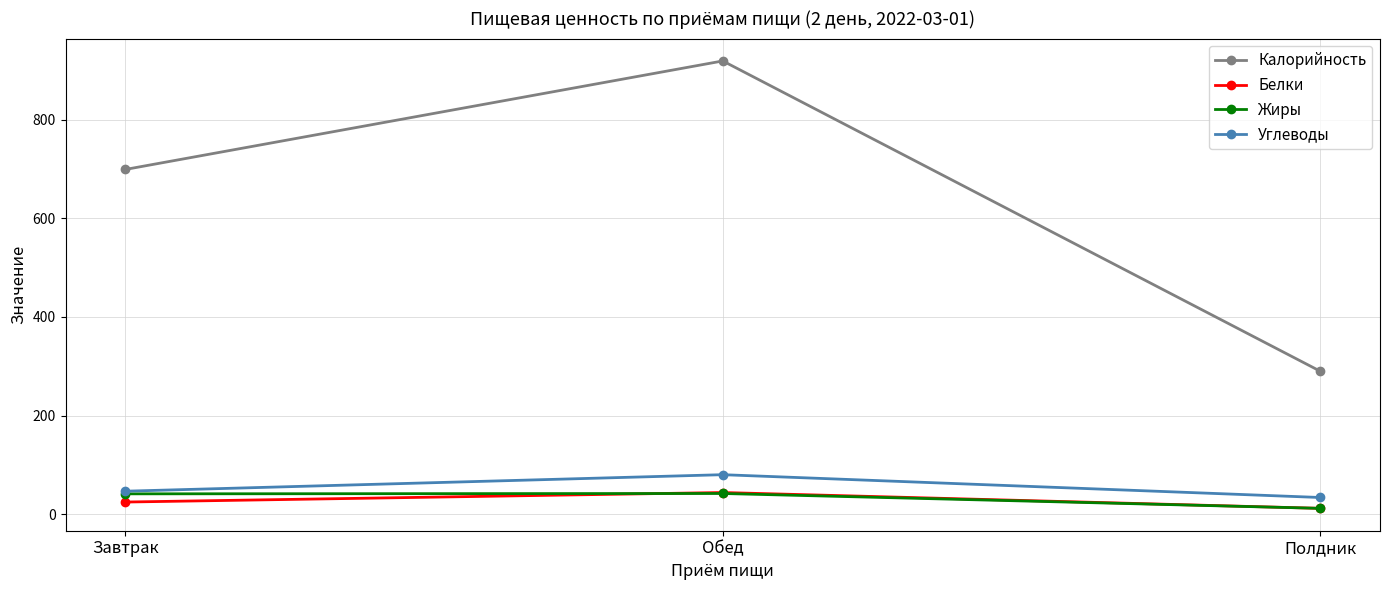

Is it true that Калорийность equals 194.7 at Обед?

False